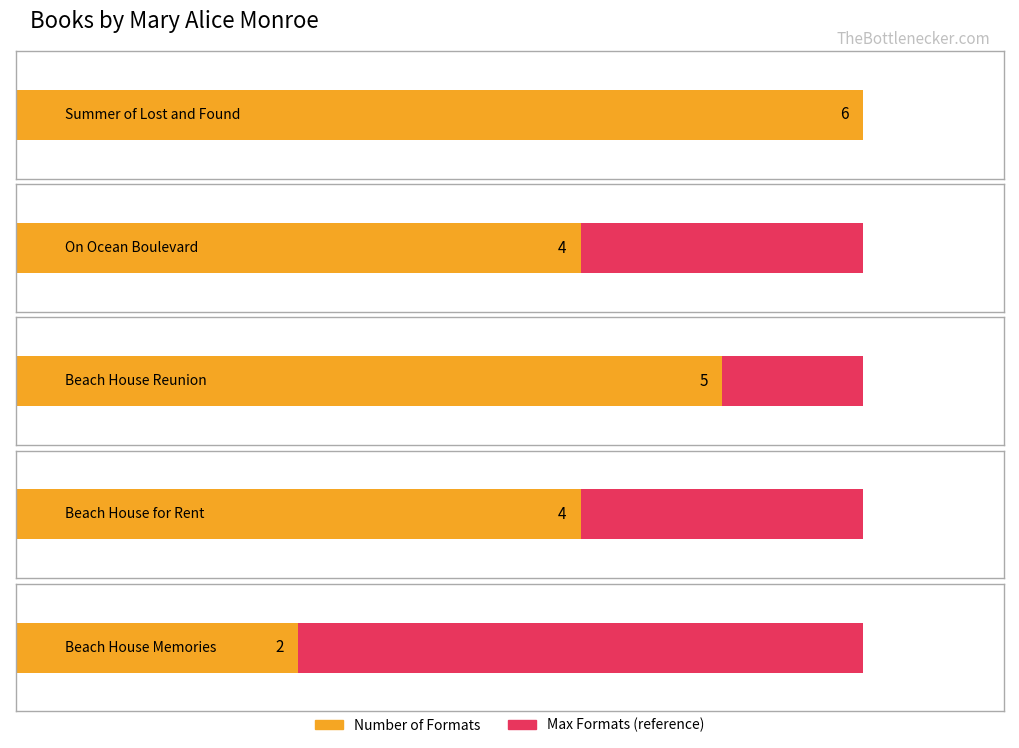

Which category has the highest value across all series?

Summer of Lost and Found